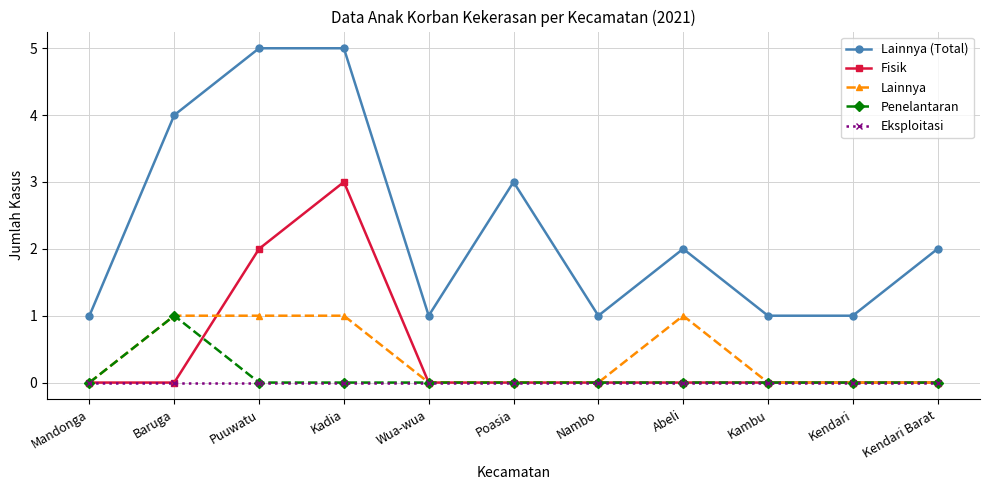

At which label does Penelantaran reach its peak?

Baruga